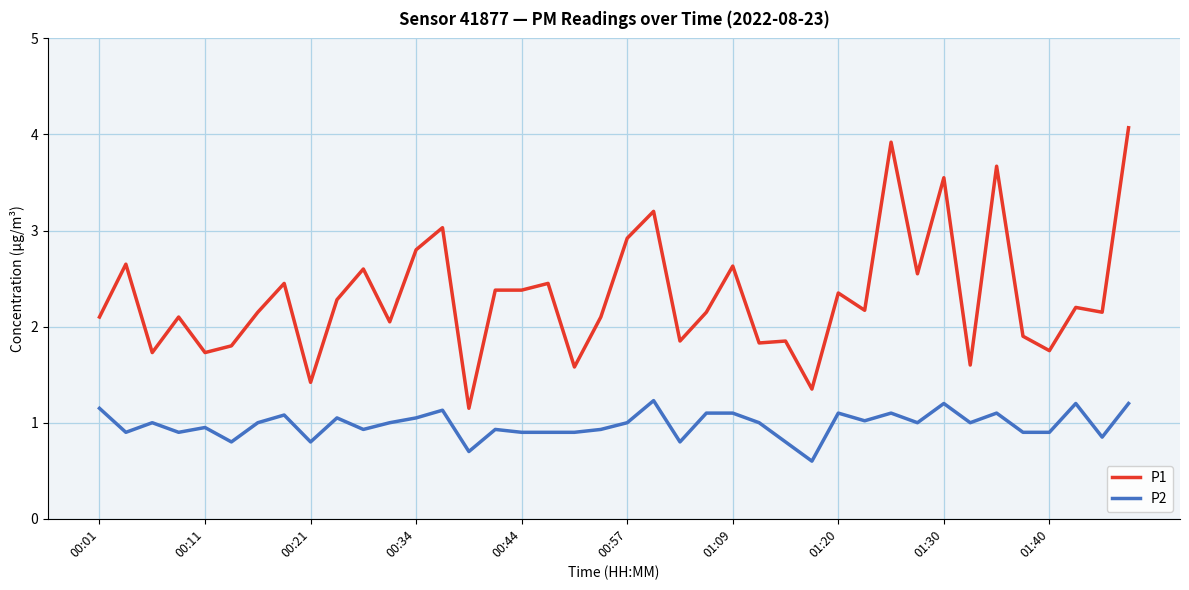

True or false: P2 and P1 intersect in this chart.

False